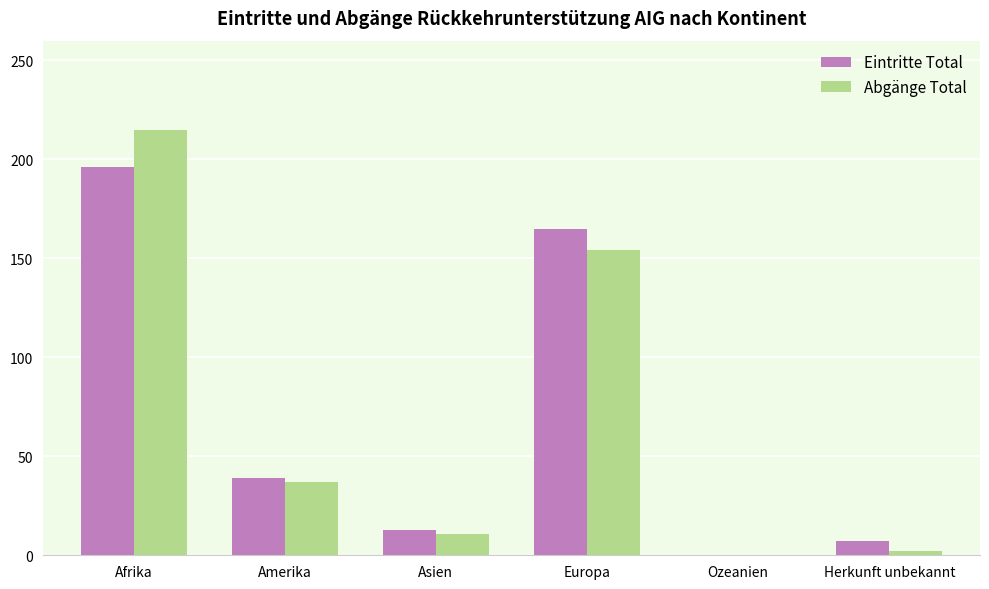

How many positive values does the Abgänge Total series have?

5